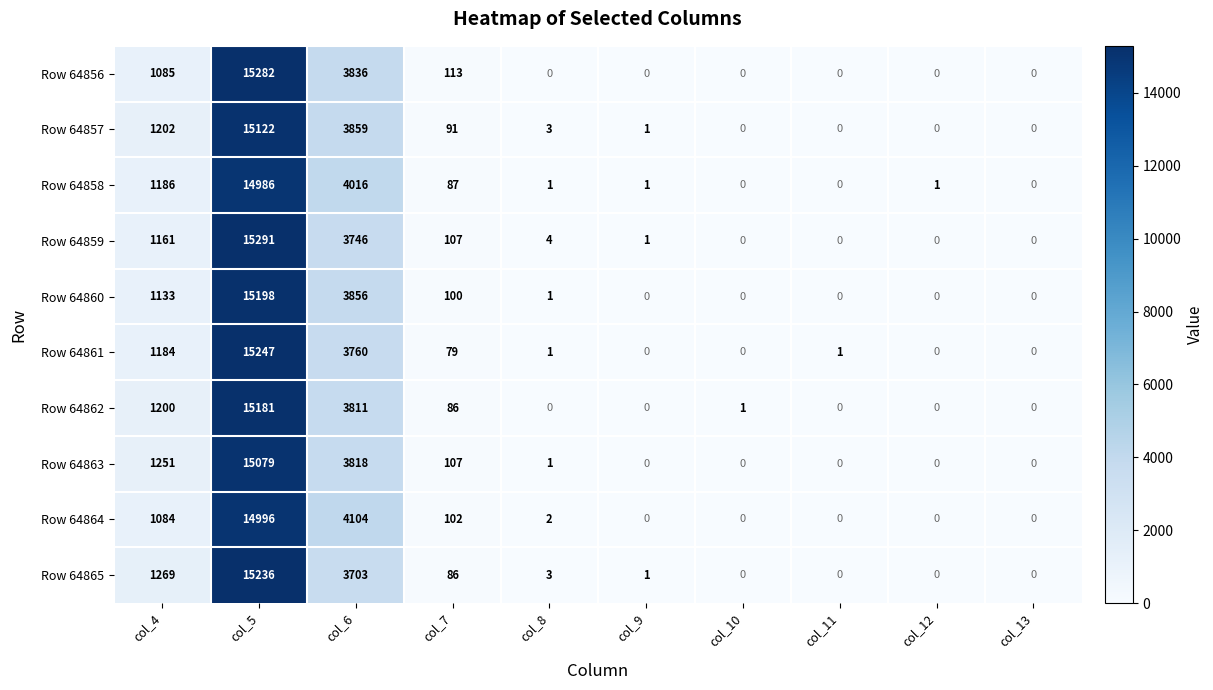

Which series has the widest spread of values?

Row 64859